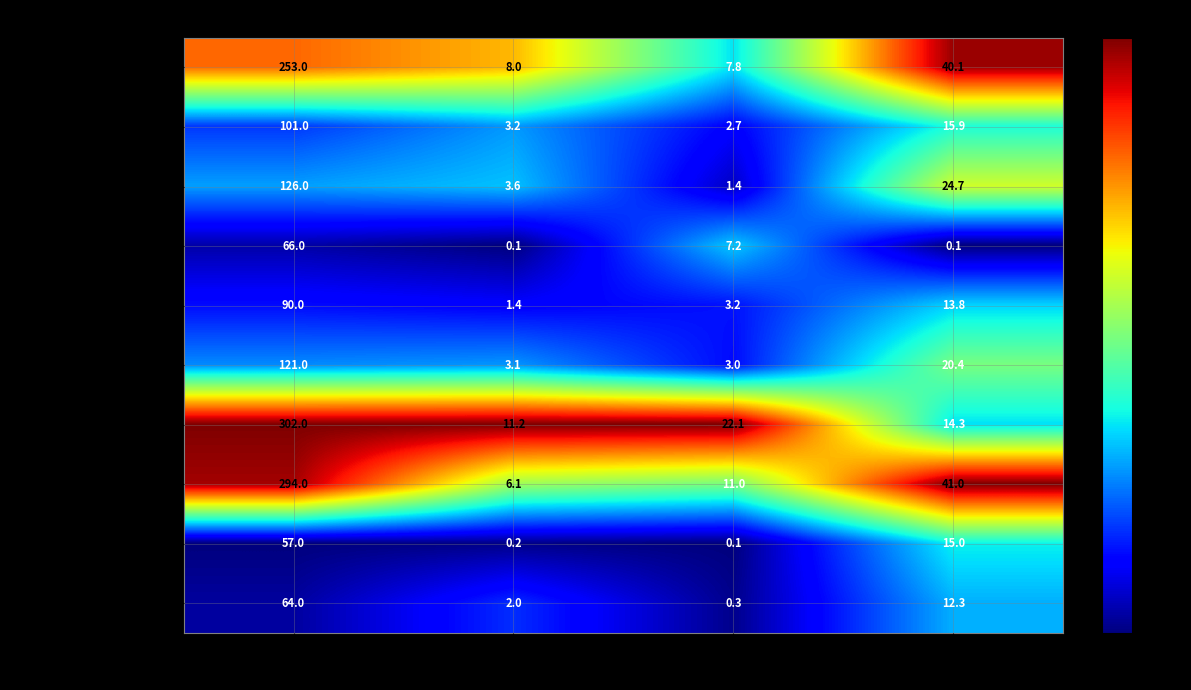

Which category has the lowest value in the Хлеб (завтрак) series?

Жиры